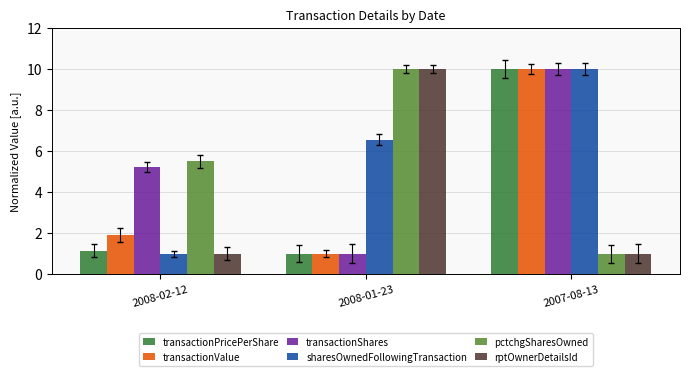

What is the average value of the rptOwnerDetailsId series?

4.0